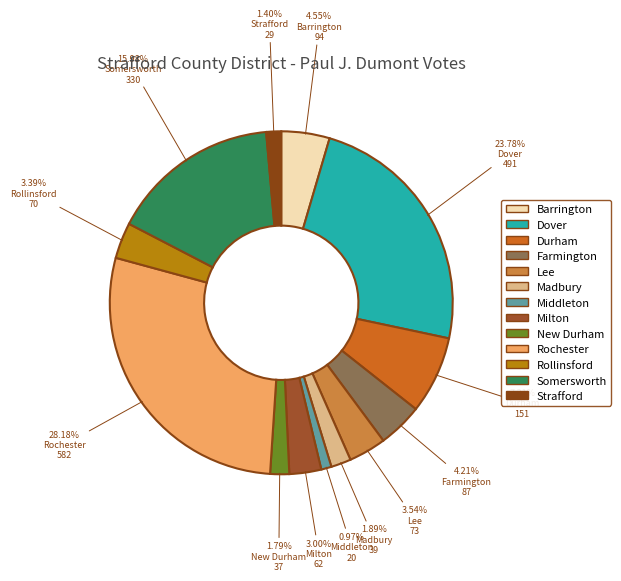

What portion of the pie excludes Barrington?

95.4%